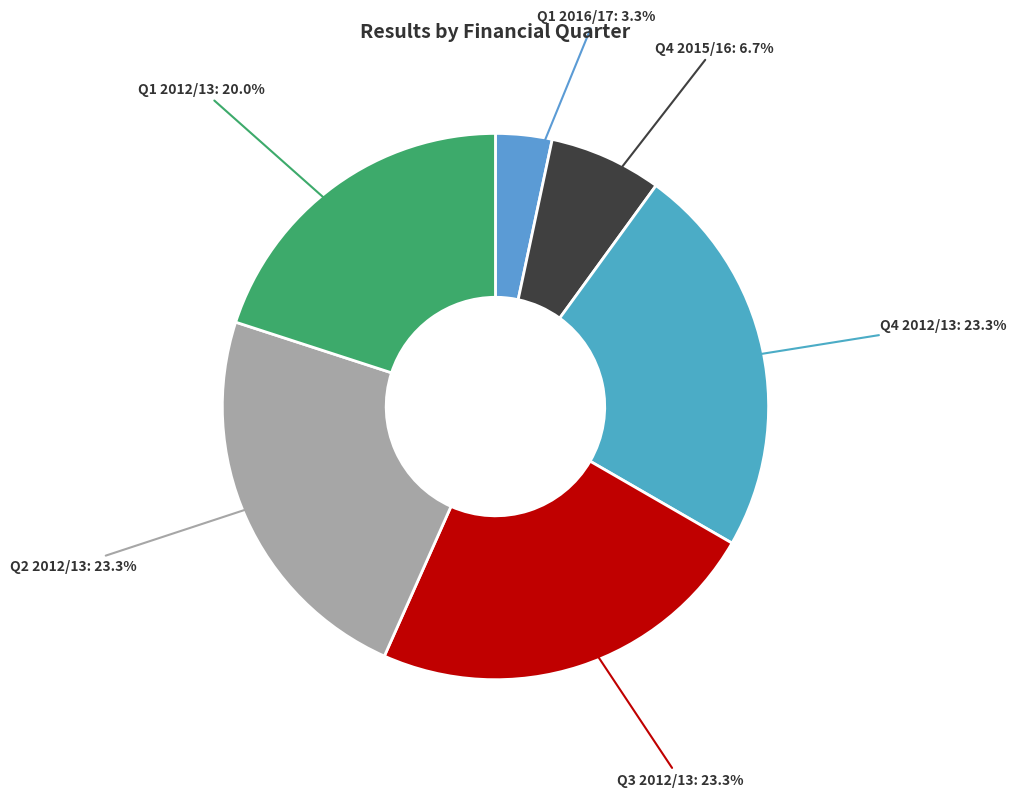

How many slices are in this pie chart?

6